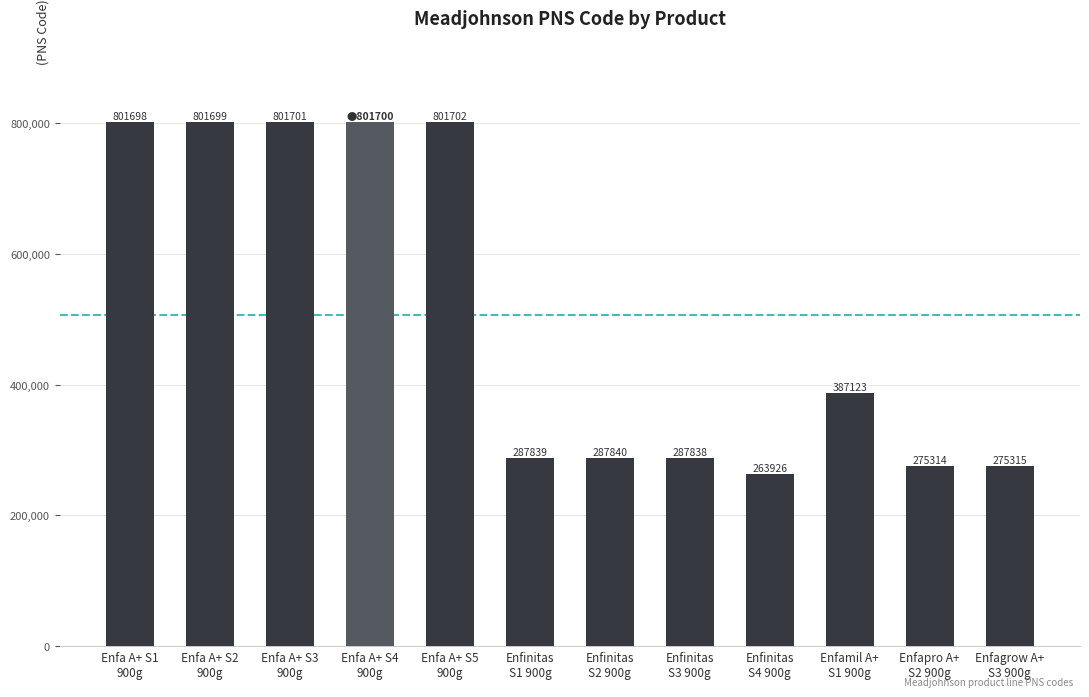

At which category does the chart reach its peak across all series?

Enfa A+ S5
900g